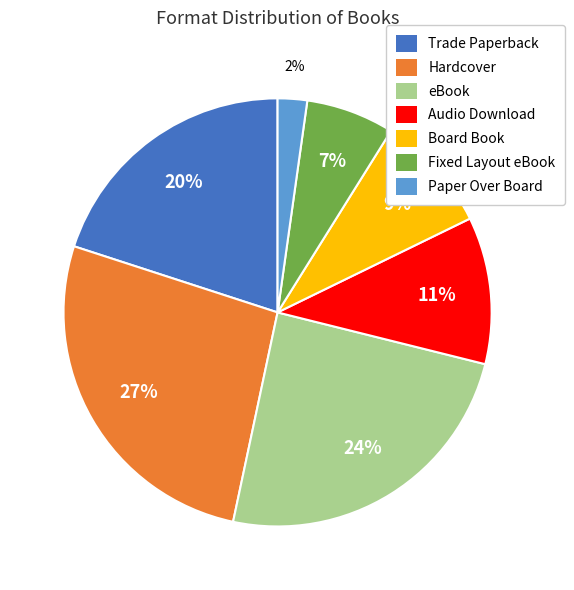

Does Trade Paperback represent more than half of the total?

No